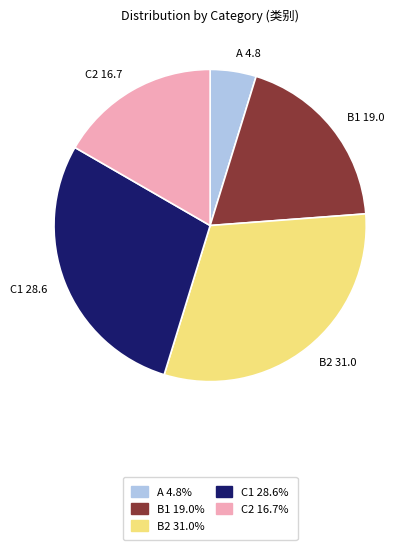

Is it true that C2 is 26% of the pie?

False